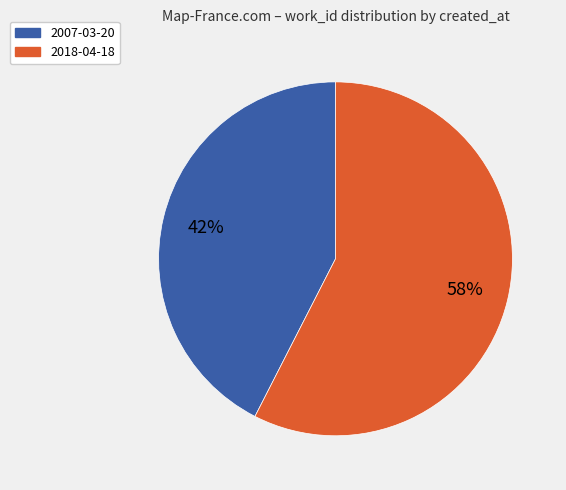

Is there a majority slice in this chart?

Yes